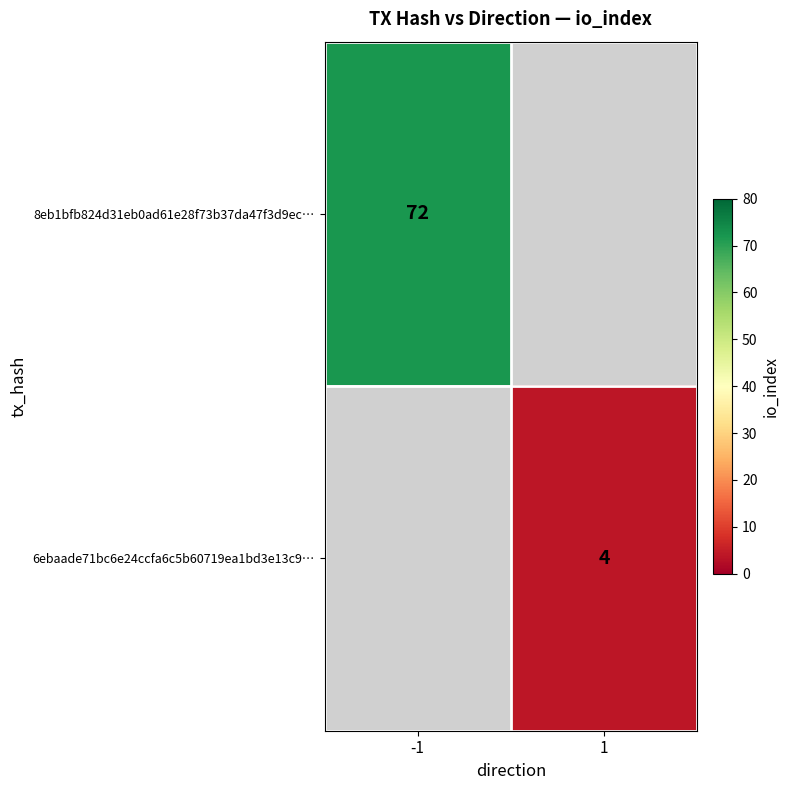

Is it true that 6ebaade71bc6e24ccfa6c5b60719ea1bd3e13c9… equals 4 at 1?

True